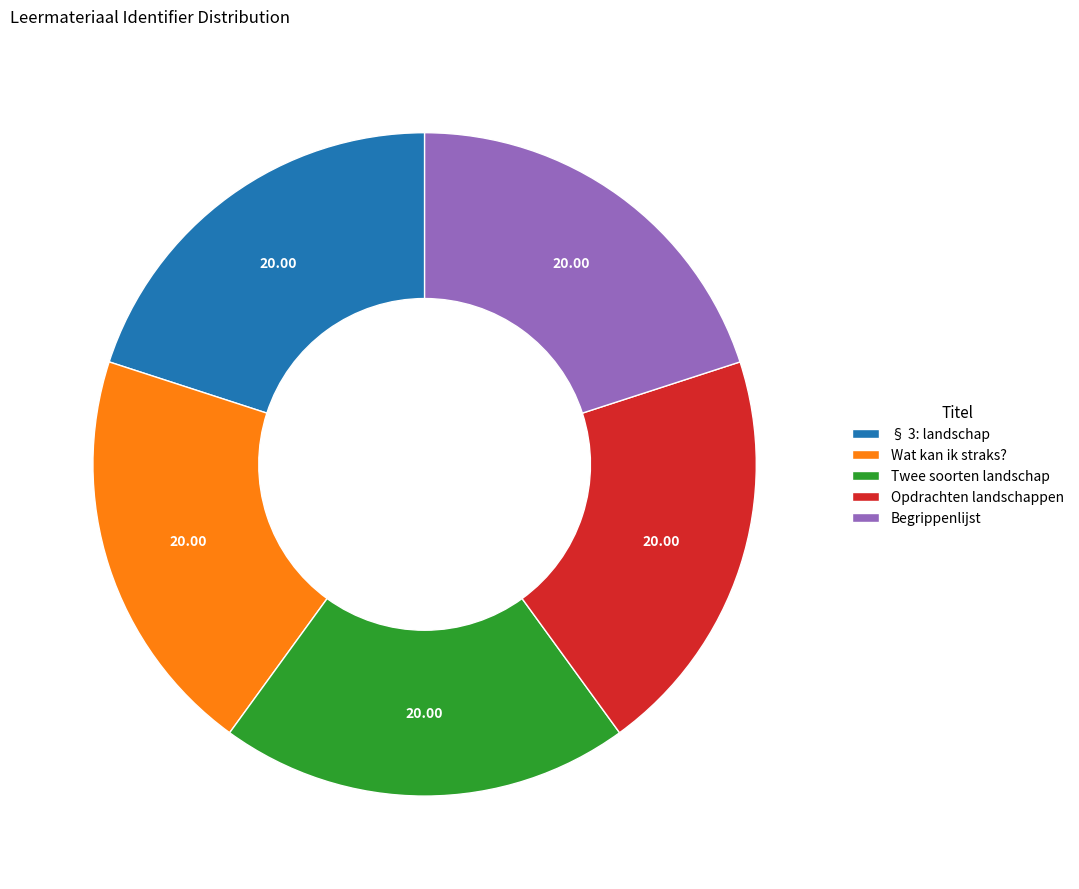

Does Opdrachten landschappen account for over 50% of the chart?

No